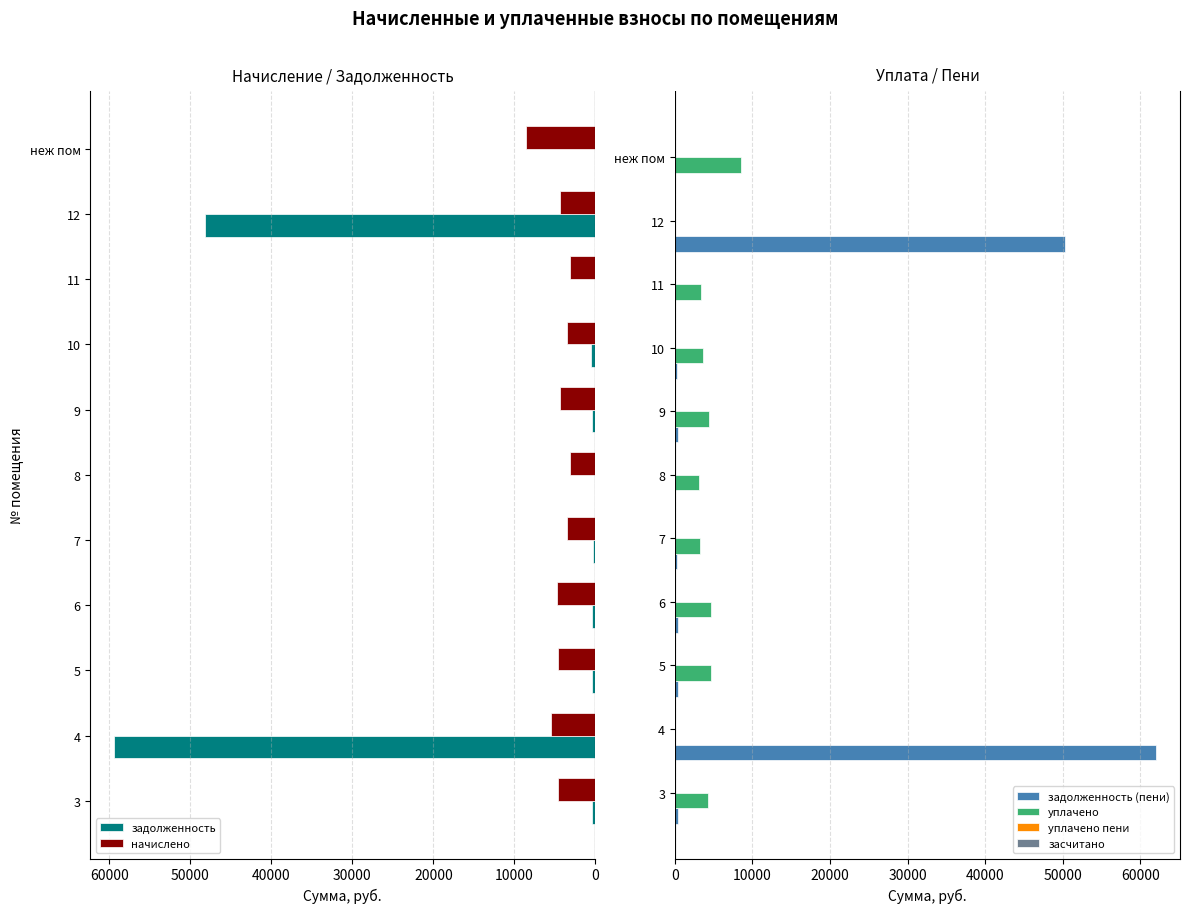

List the series in order of their peak value, lowest first.

засчитано, уплачено пени, начислено, уплачено, задолженность, задолженность (пени)